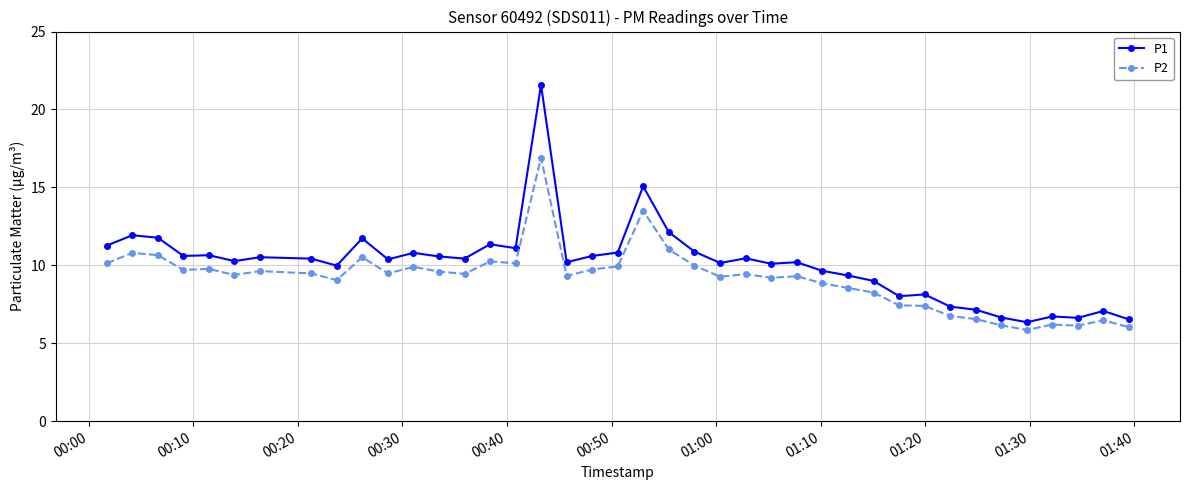

True or false: P1 has more than 1 points higher than both neighbors.

True